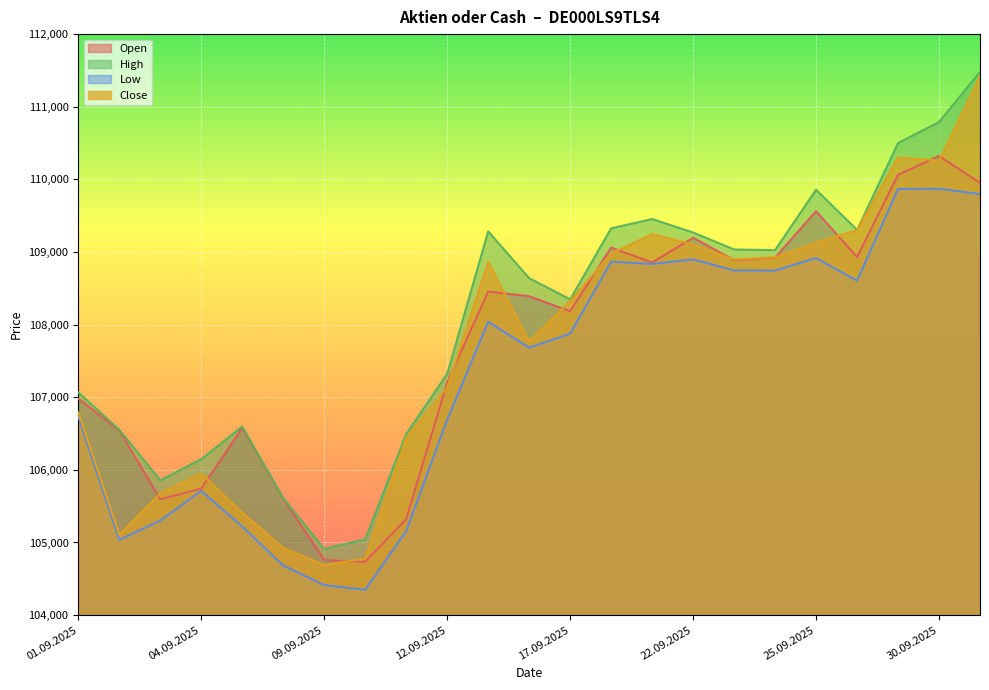

Does the chart display data point markers on the line(s)?

No